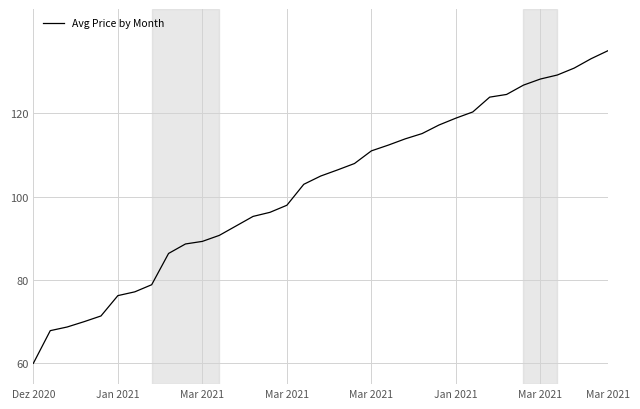

What is the maximum value shown in the chart?

135.0